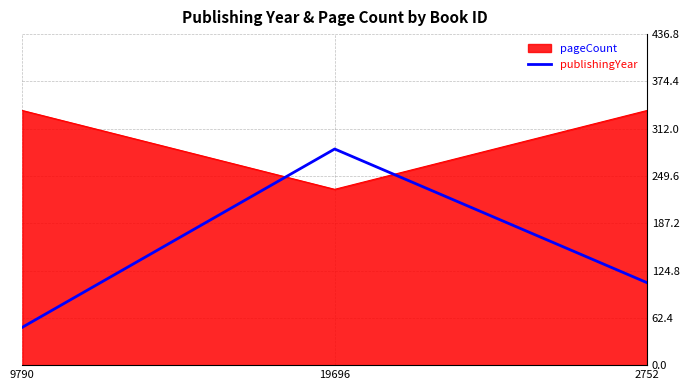

What is the maximum value for pageCount?

336.0